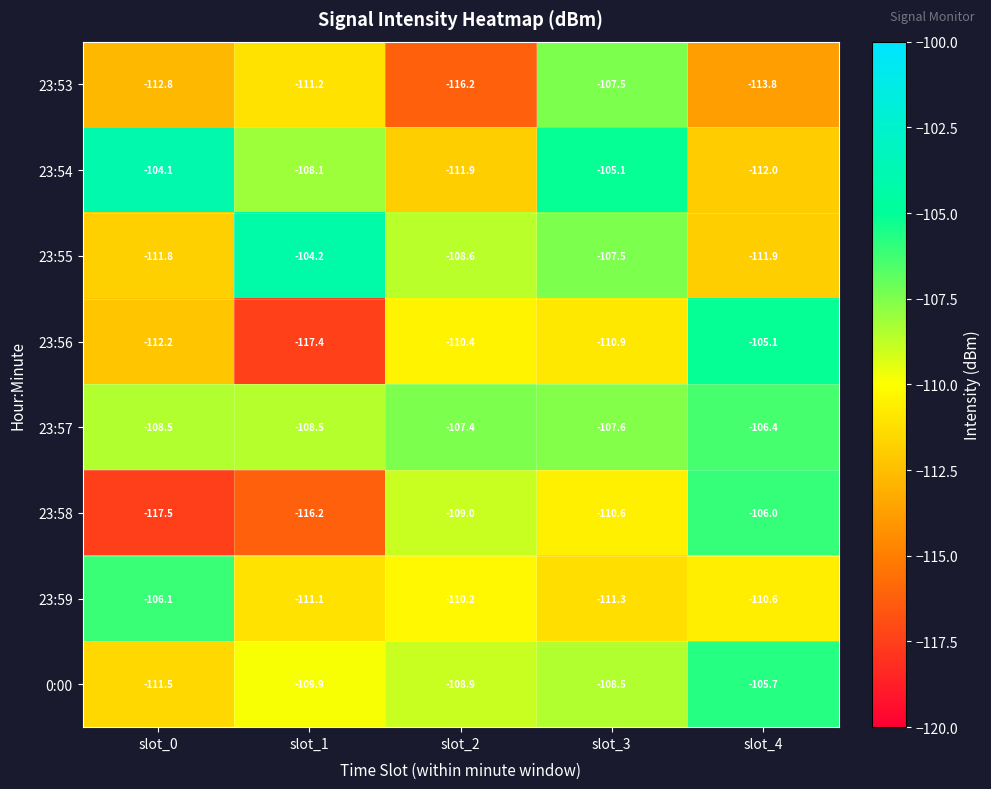

What is the lowest value of the 23:53 series?

-116.2